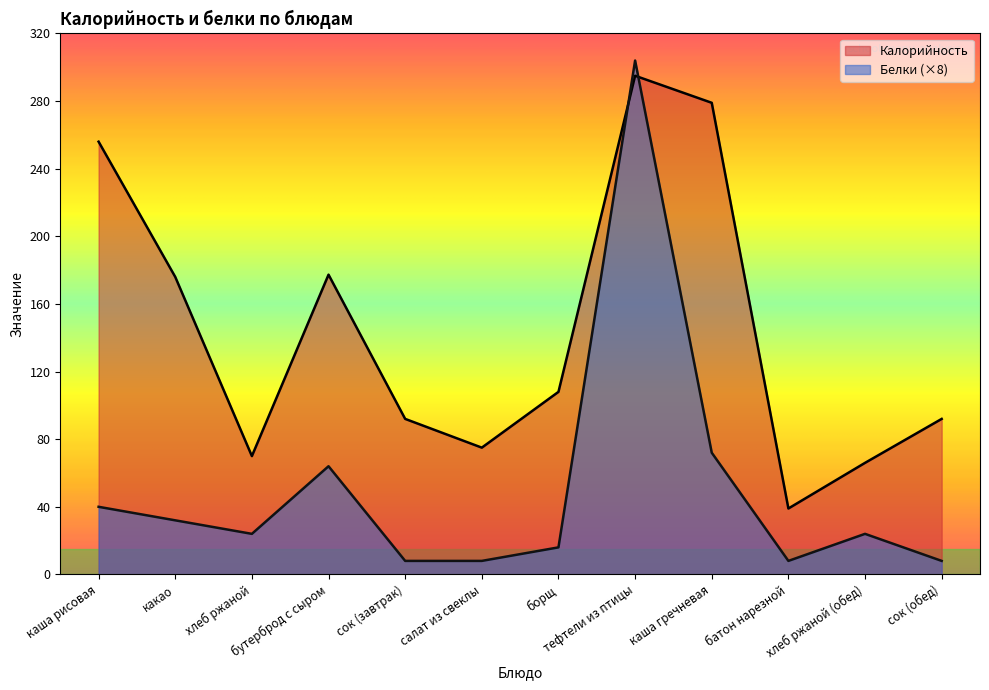

What is the label of the 7th point from the right?

салат из свеклы